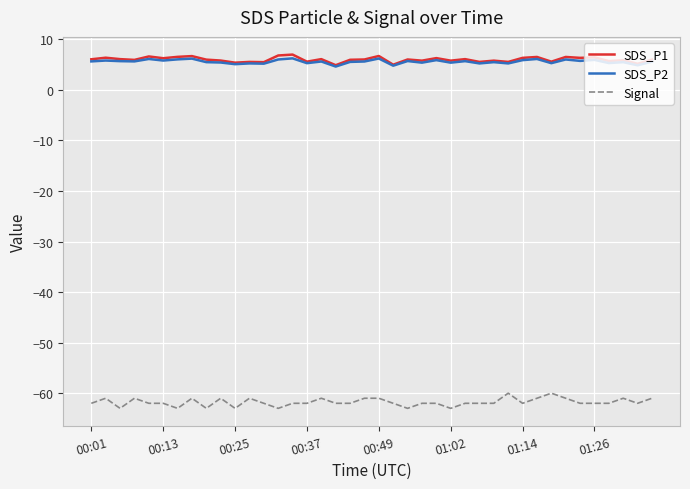

True or false: SDS_P2 and Signal cross at least once.

False